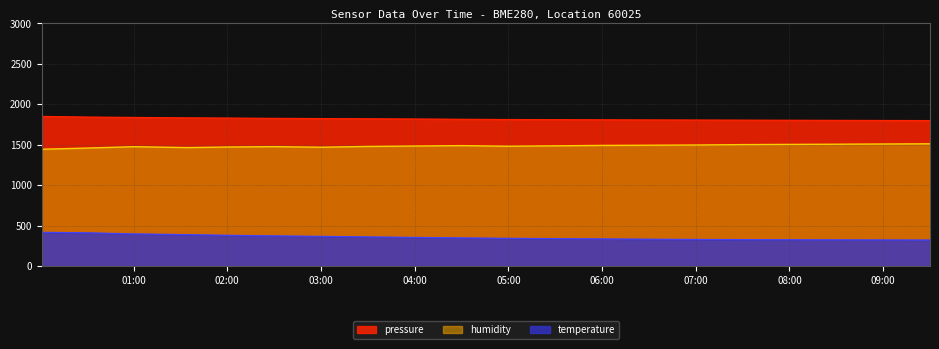

What is the maximum value for pressure?

1851.7